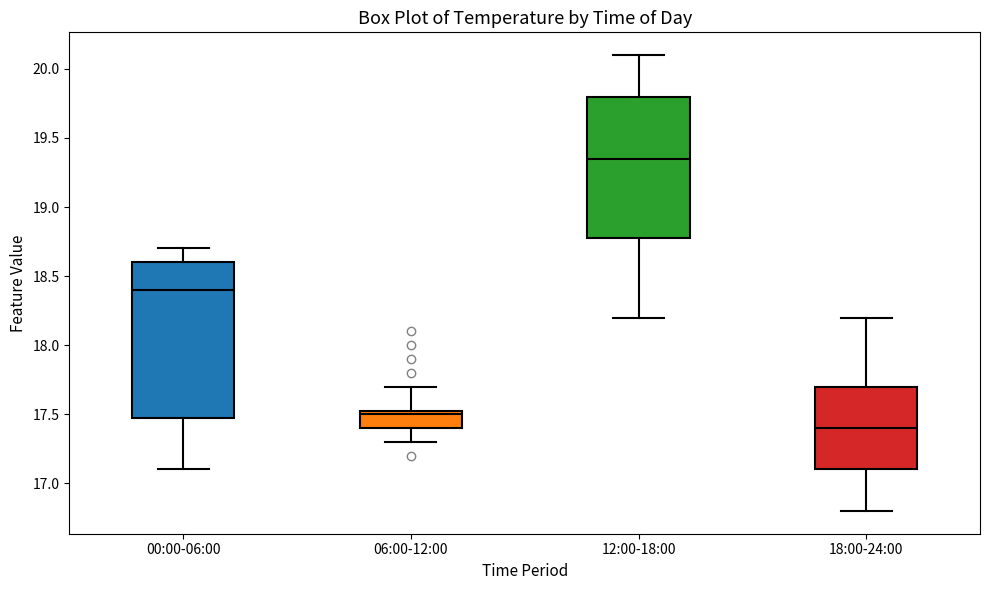

Where is the upper edge of the box for 12:00-18:00 on the y-axis? The values are not printed on the chart, so give them approximately, as read against the axis.

19.80